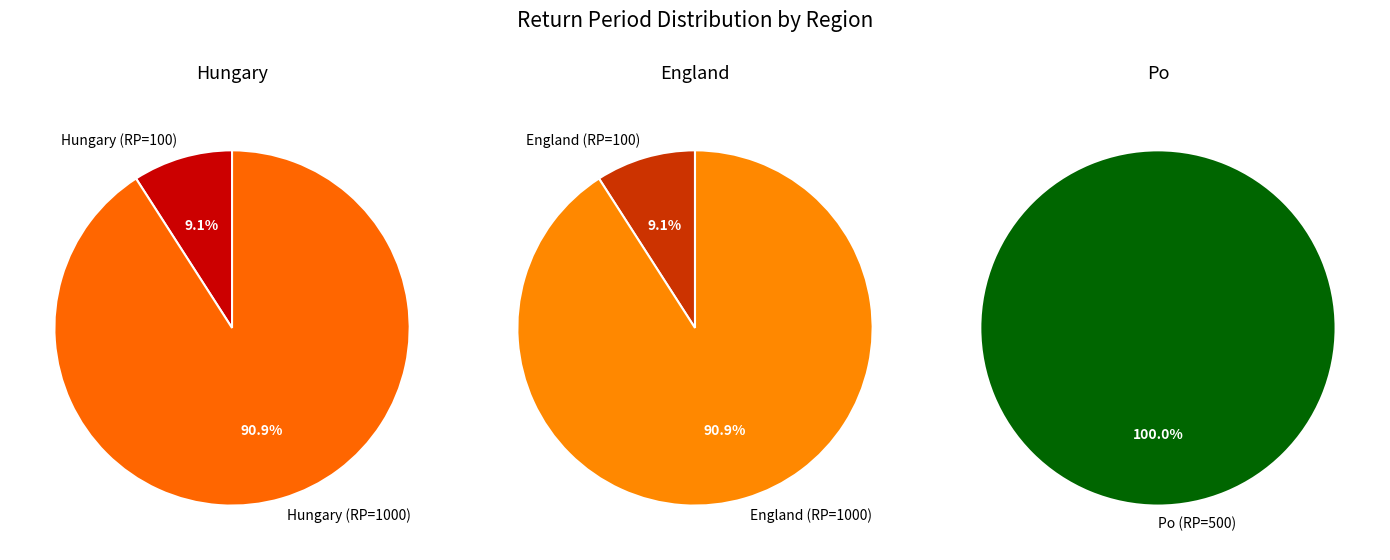

Combined, what portion of the pie is Hungary_1000 and England_100?

40.7%